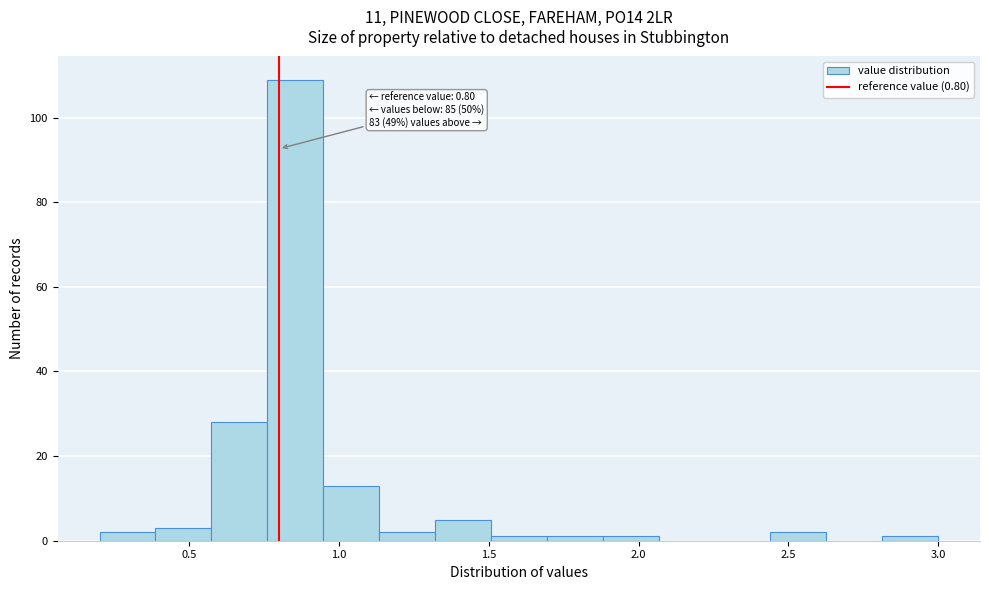

Around what value on the x-axis is the tallest bar? Give the approximate position of its centre, as read against the axis.

0.85